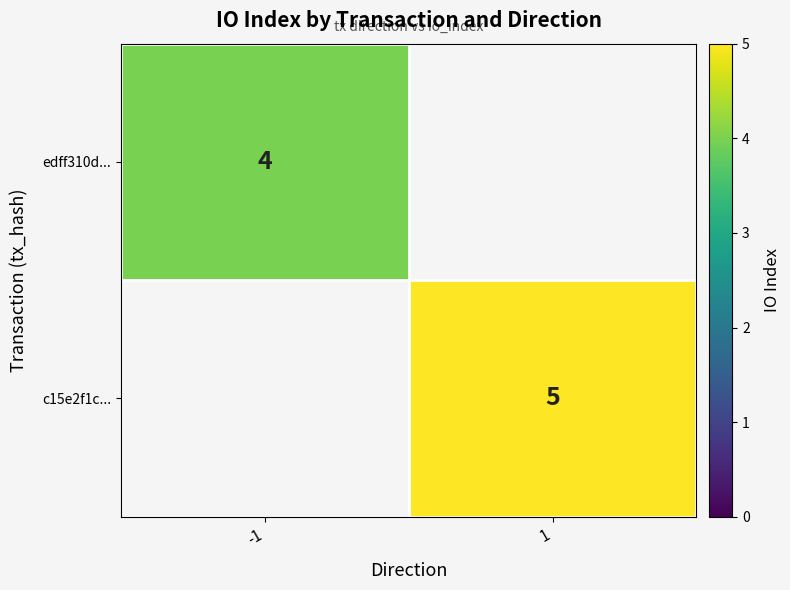

The value of edff310d... at -1 is 7. True or false?

False